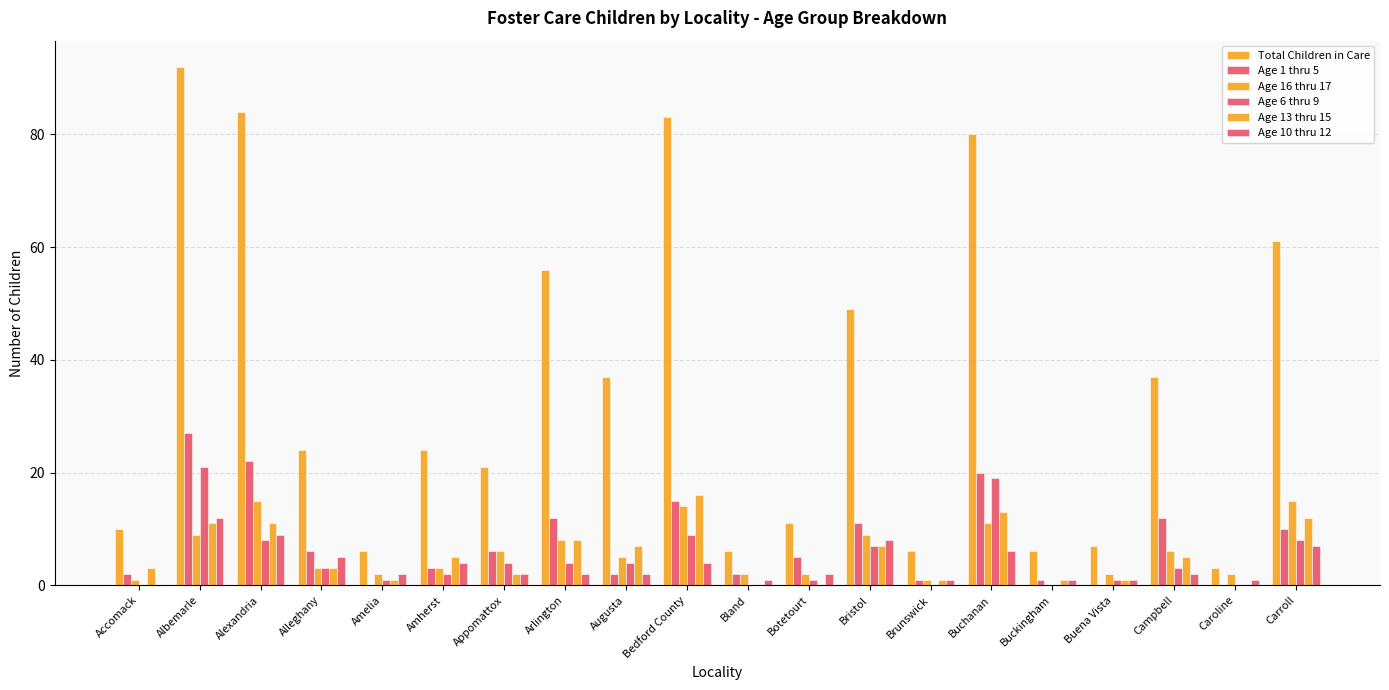

How many categories are shown in the chart?

20